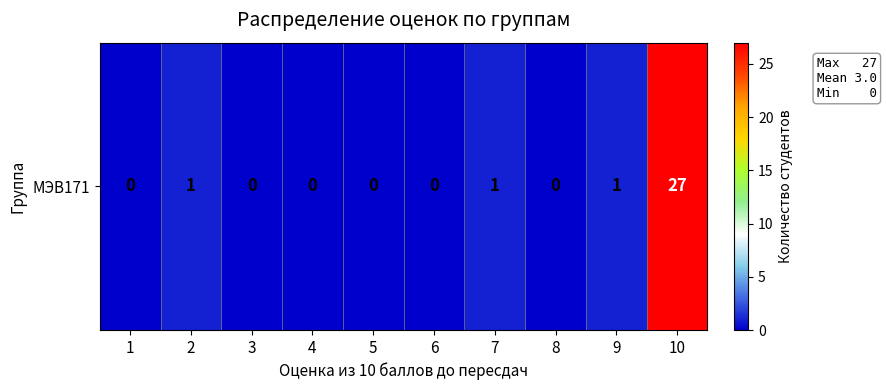

Rank the categories by value from lowest to highest.

1, 3, 4, 5, 6, 8, 2, 7, 9, 10